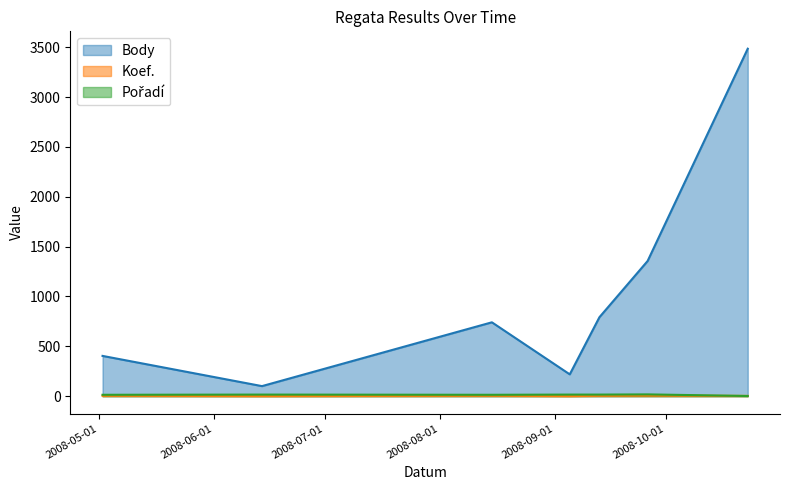

What value does the Koef. series have at 2008-05-02?

4